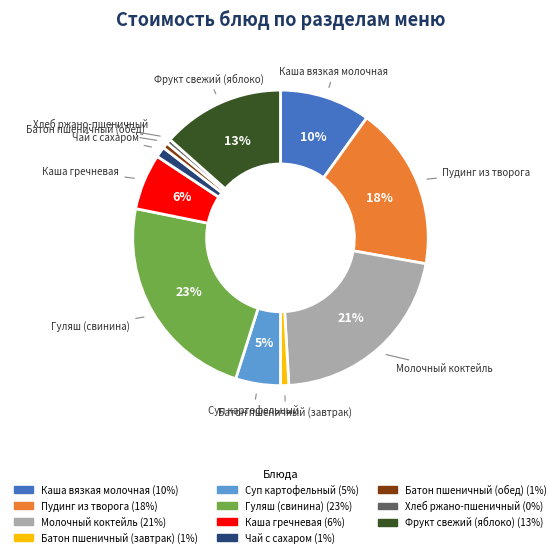

Which category has the biggest portion of the pie?

Гуляш (свинина)